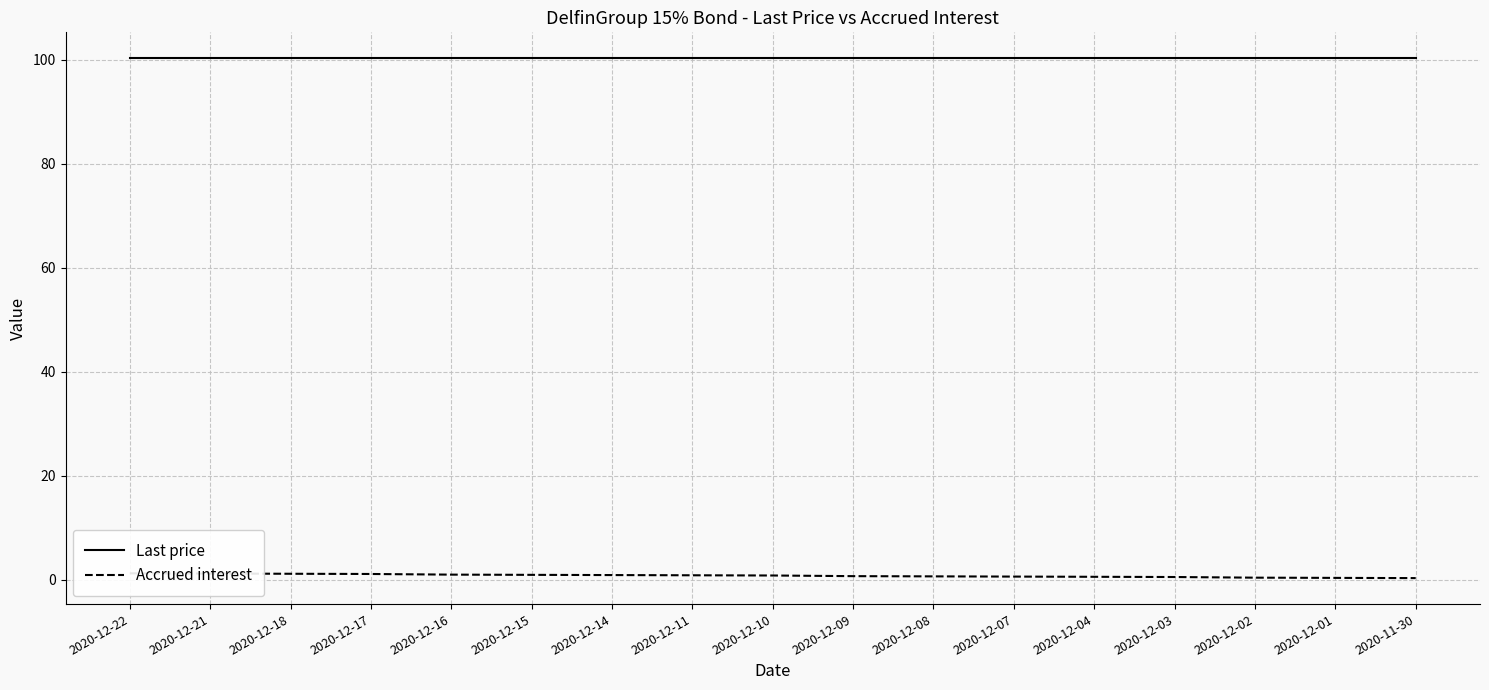

The Accrued interest series shows 0.9 at 2020-12-07. True or false?

False